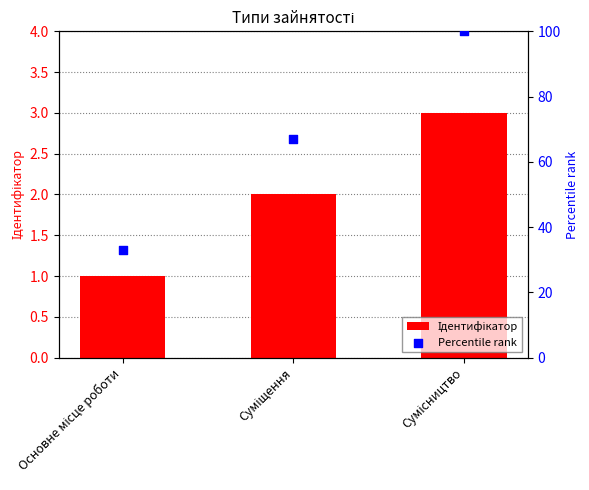

What is the total value across all series at Основне місце роботи?

34